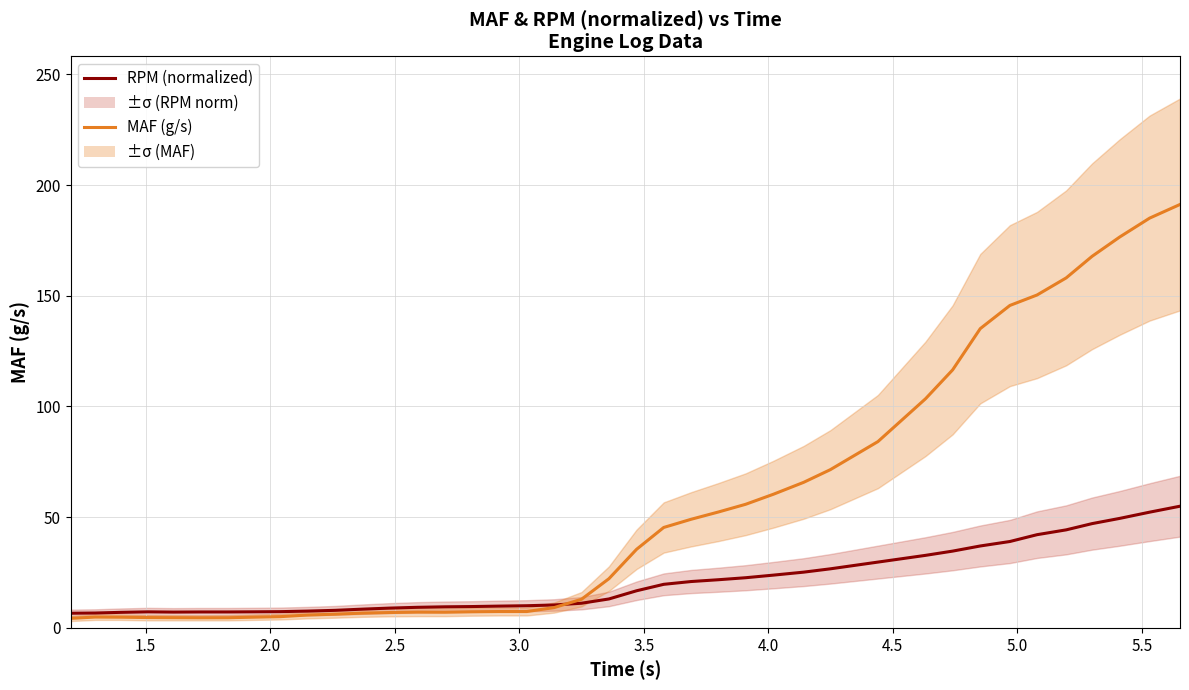

Which series has the widest spread of values?

MAF (g/s)